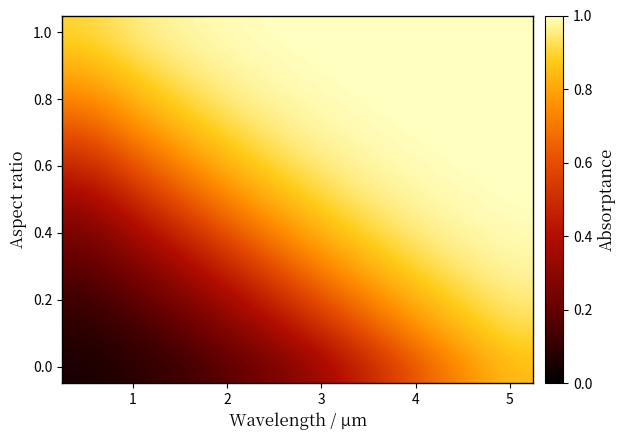

How many data points does each series have?

10